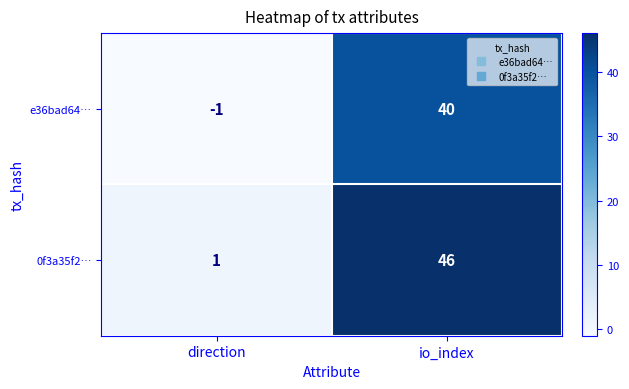

The value of e36bad64… at io_index is 40. True or false?

True